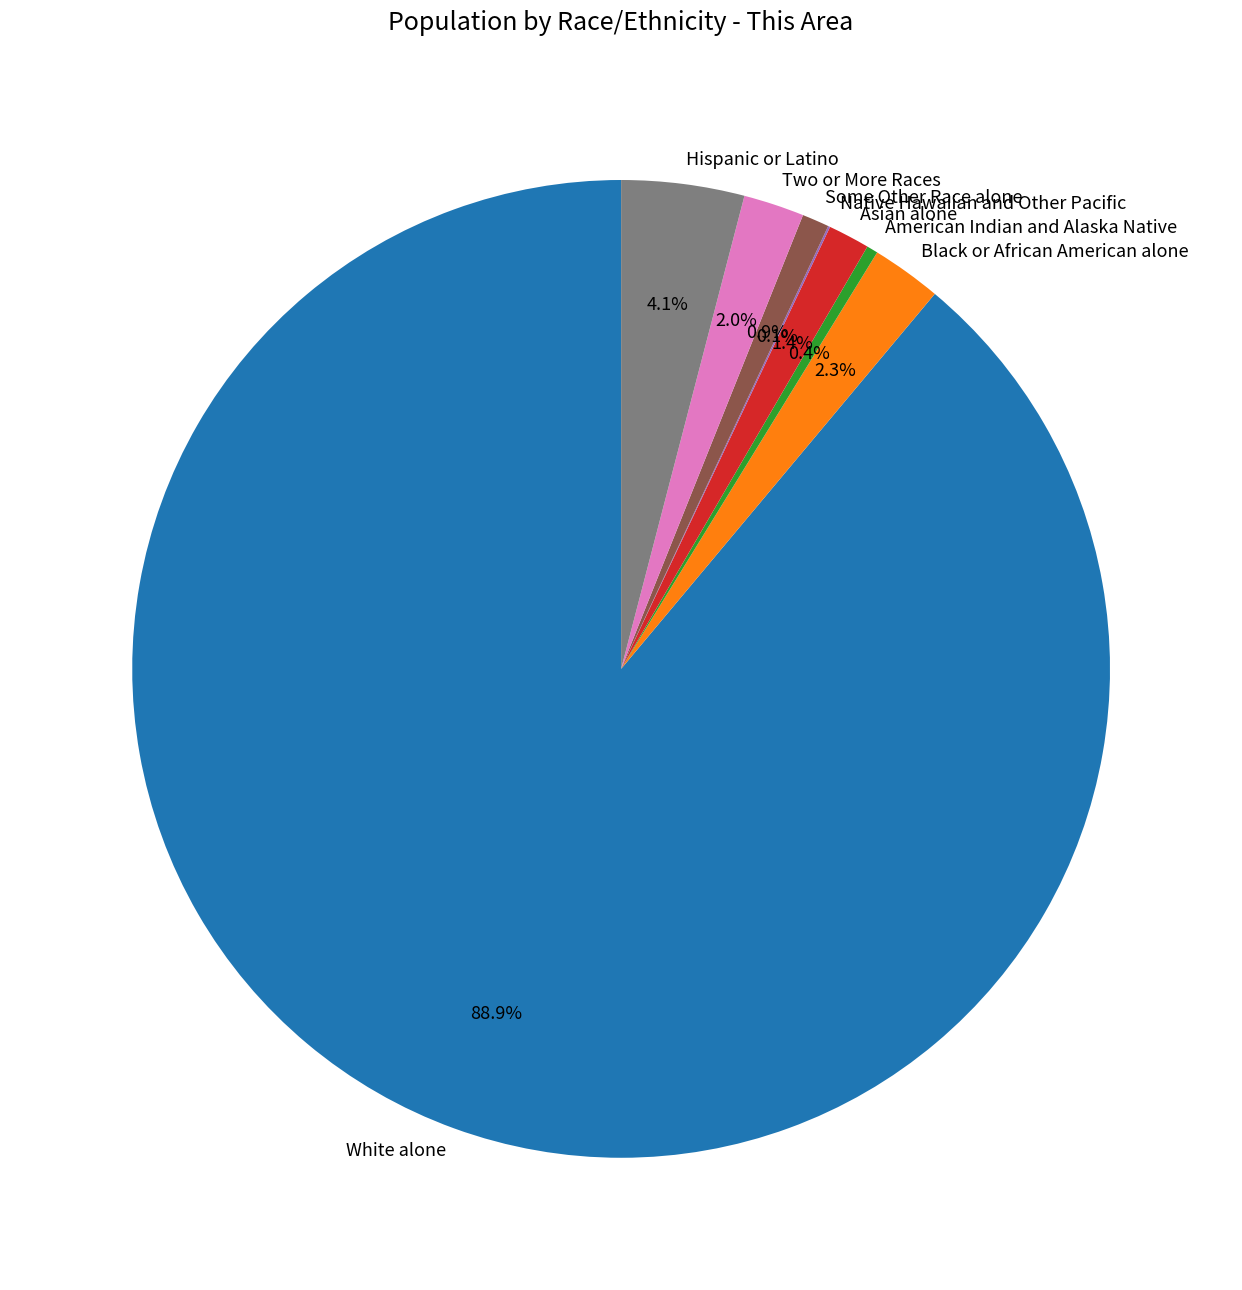

Which slice is the largest?

White alone